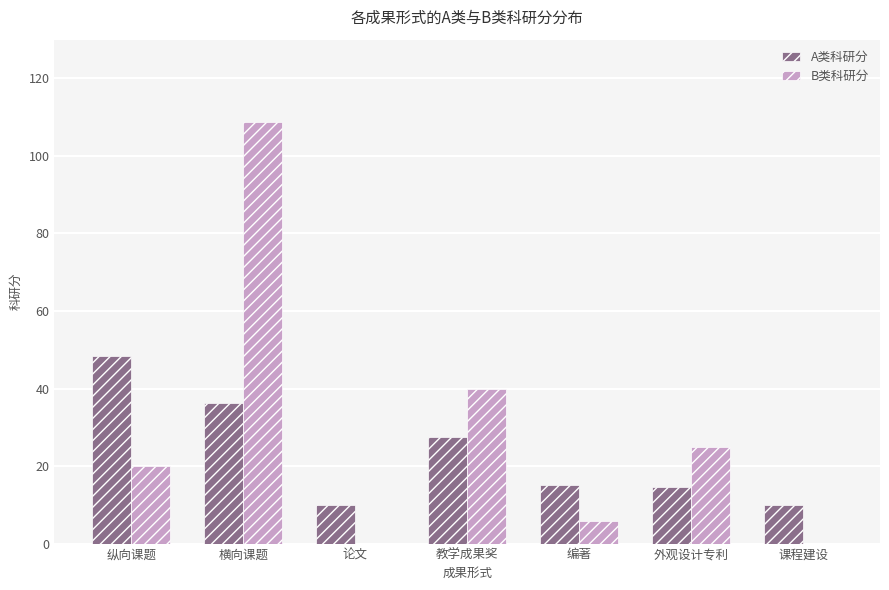

True or false: B类科研分 has a value of 146.5 at 横向课题.

False